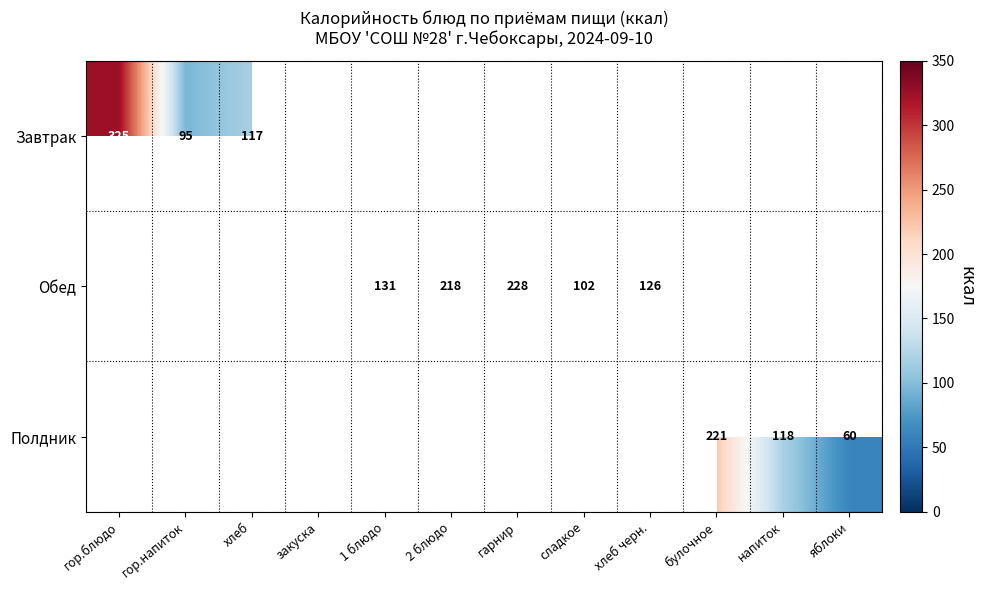

The value of Полдник at напиток is 118. True or false?

True